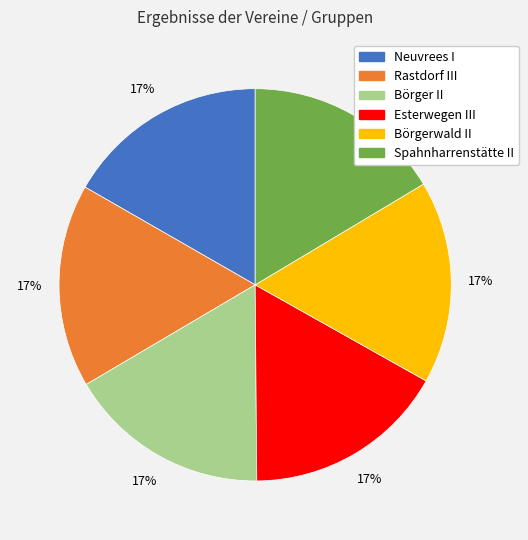

Does any single category account for the majority?

No